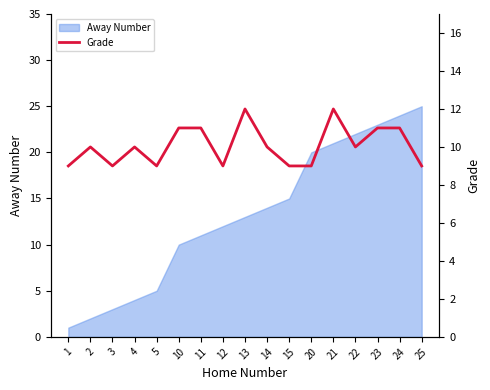

Which category has the highest value in the Away Number series?

25